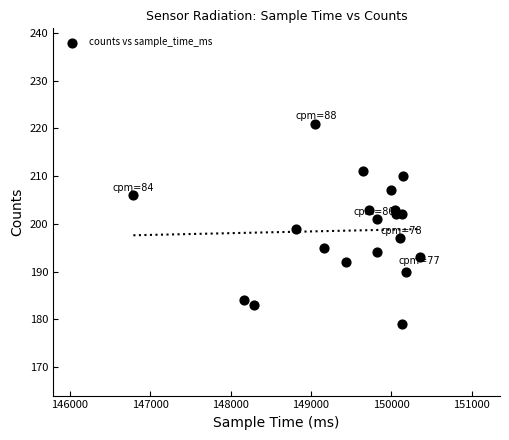

What is the range of Y values (max minus min)?

42